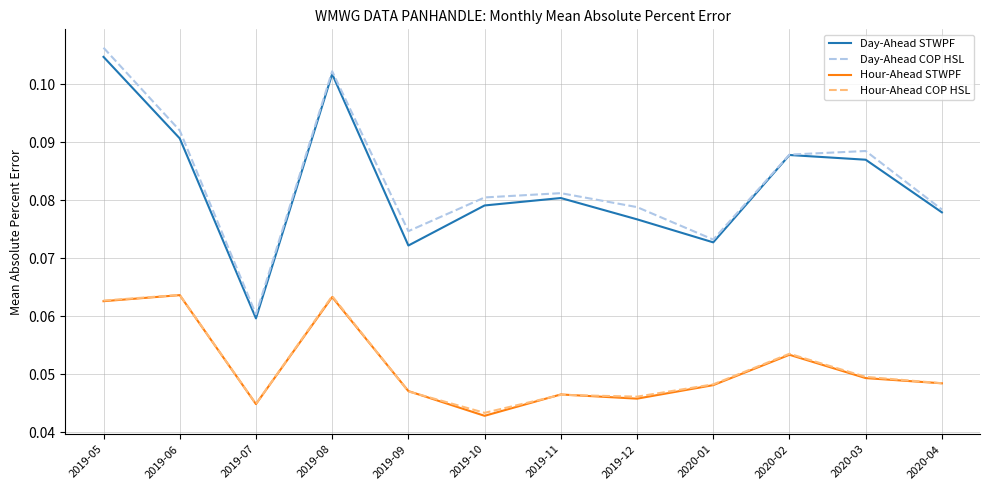

What is the total value across all series at 2019-06?

0.3